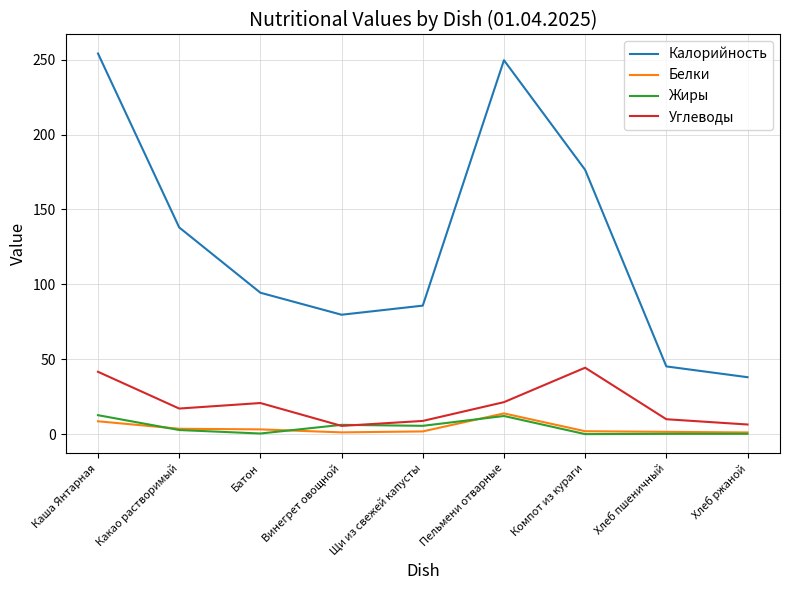

Where is Калорийность nearest to the value 146?

Какао растворимый